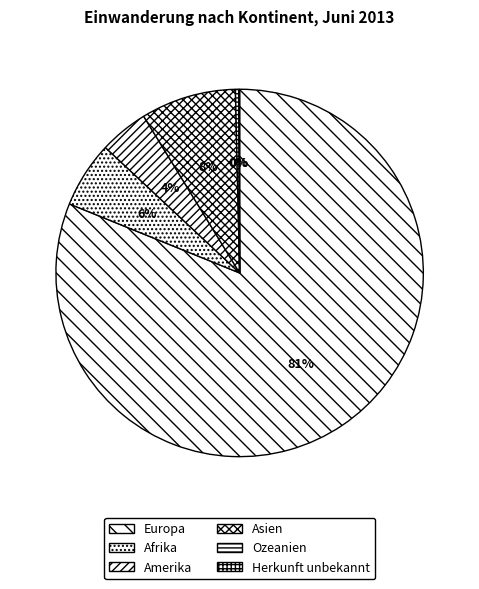

Rank the categories by value from lowest to highest.

Herkunft unbekannt, Ozeanien, Amerika, Afrika, Asien, Europa